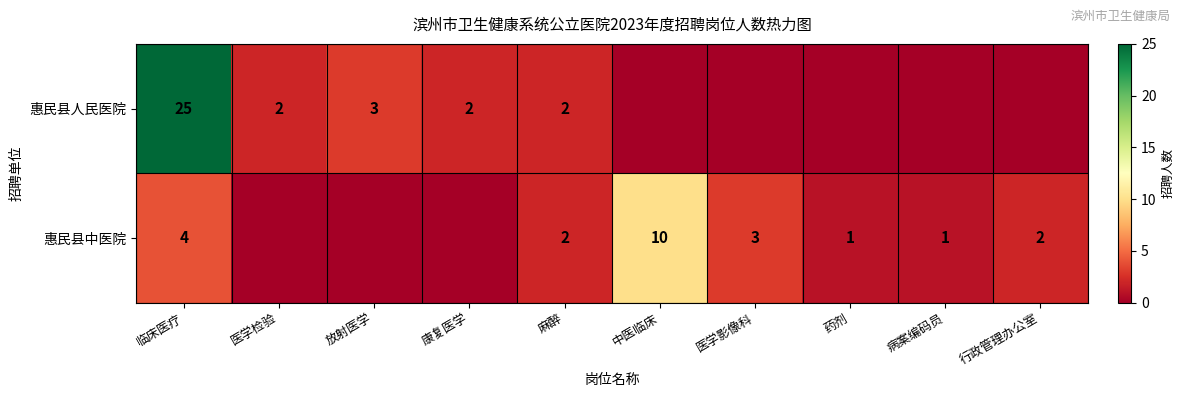

What is the difference between the highest and lowest values at 临床医疗?

21